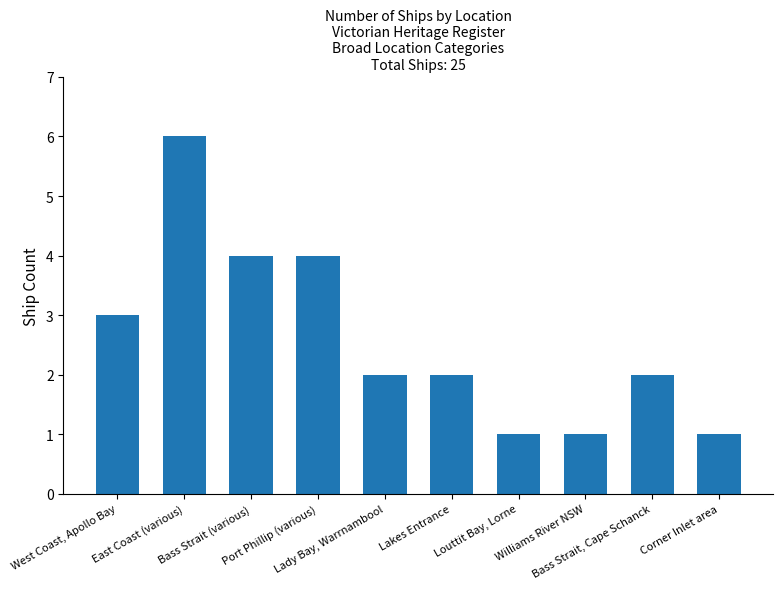

What is the greatest value displayed?

6